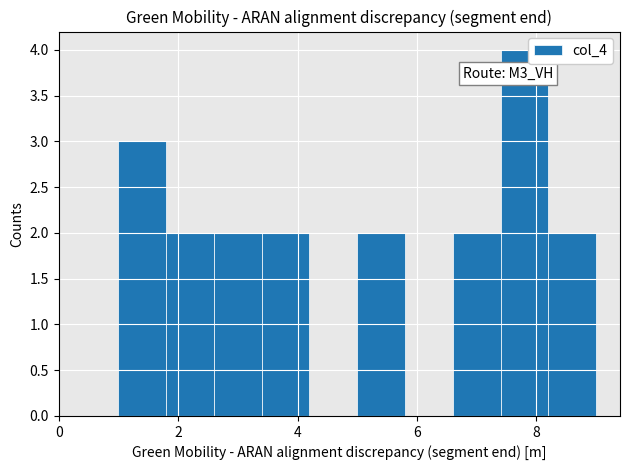

Which range on the x-axis has the tallest bar?

7.4 to 8.2